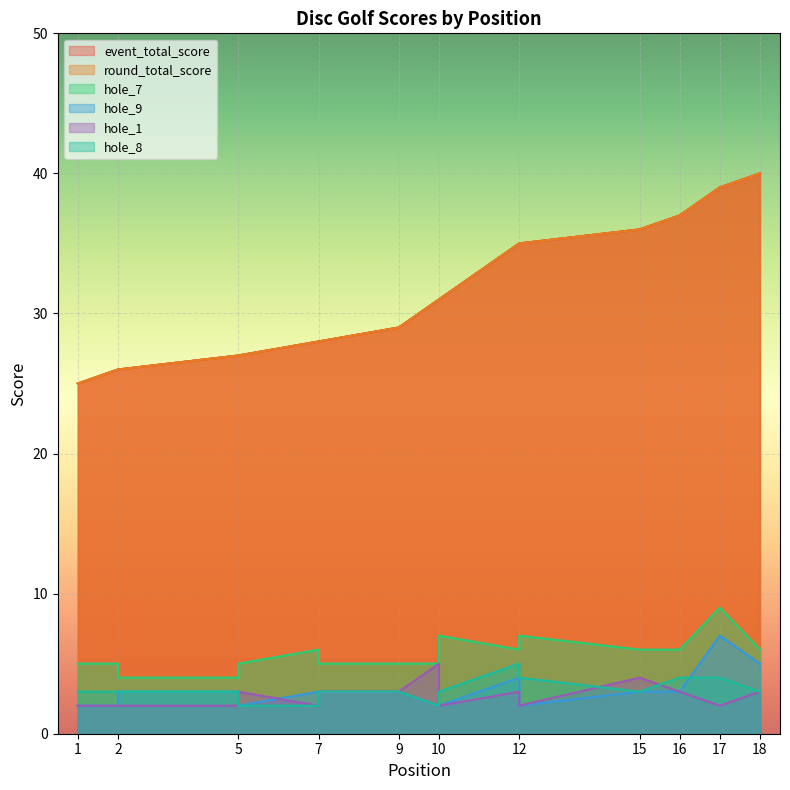

Count the number of data series in this chart.

6